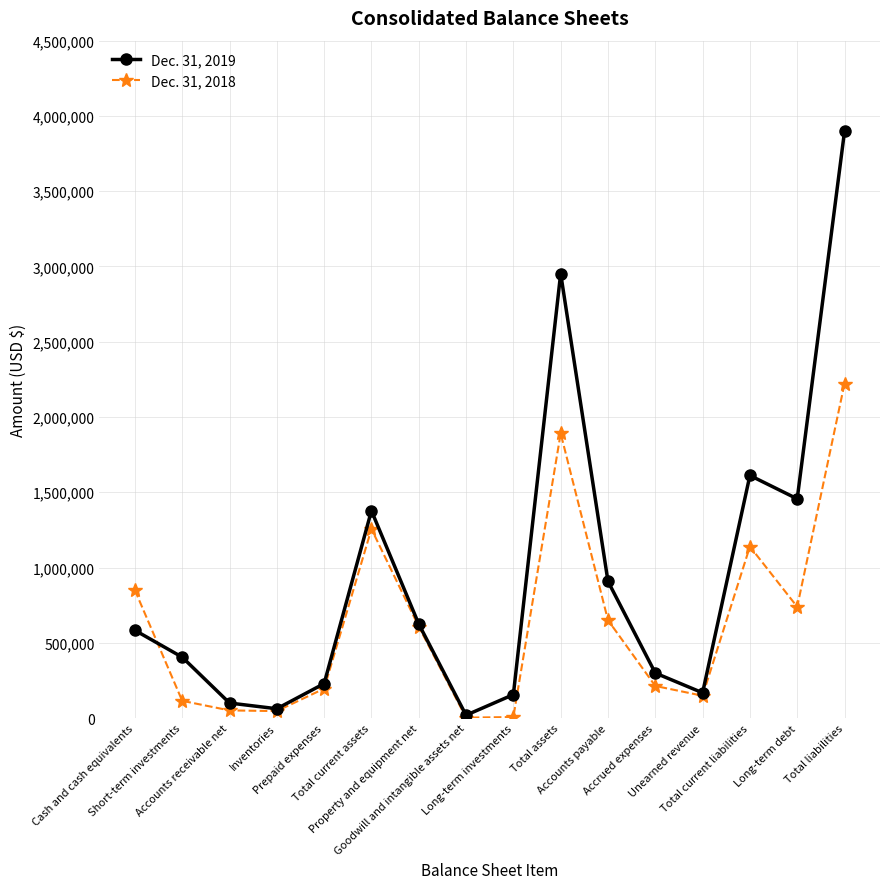

True or false: Dec. 31, 2018 has more than 2 interior local peaks.

True